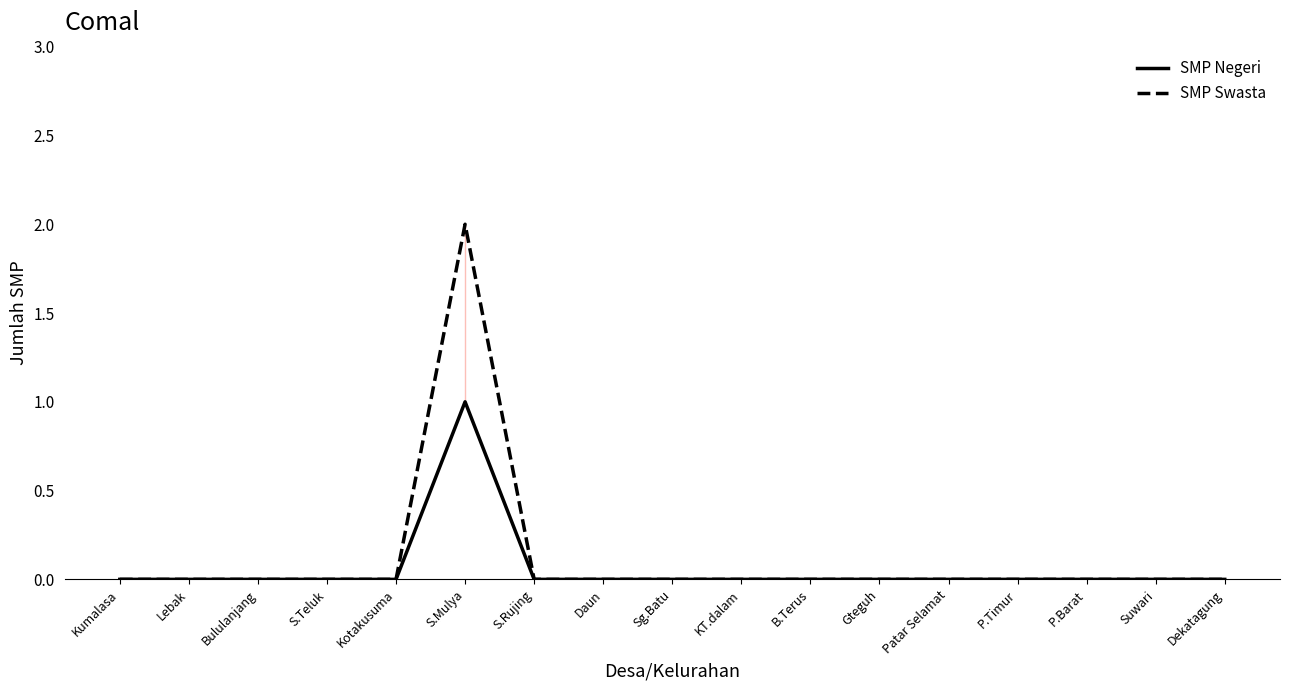

At which category is the sum across all series the highest?

S.Mulya